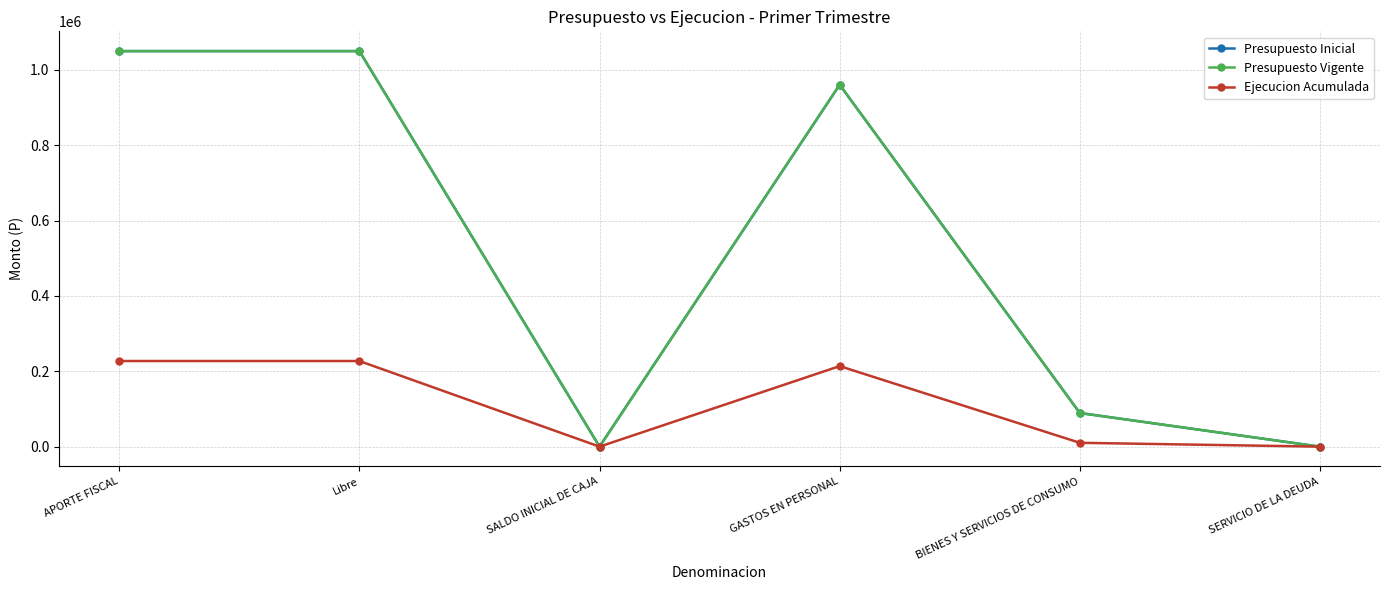

What is the spread (max minus min) of values at GASTOS EN PERSONAL?

746685